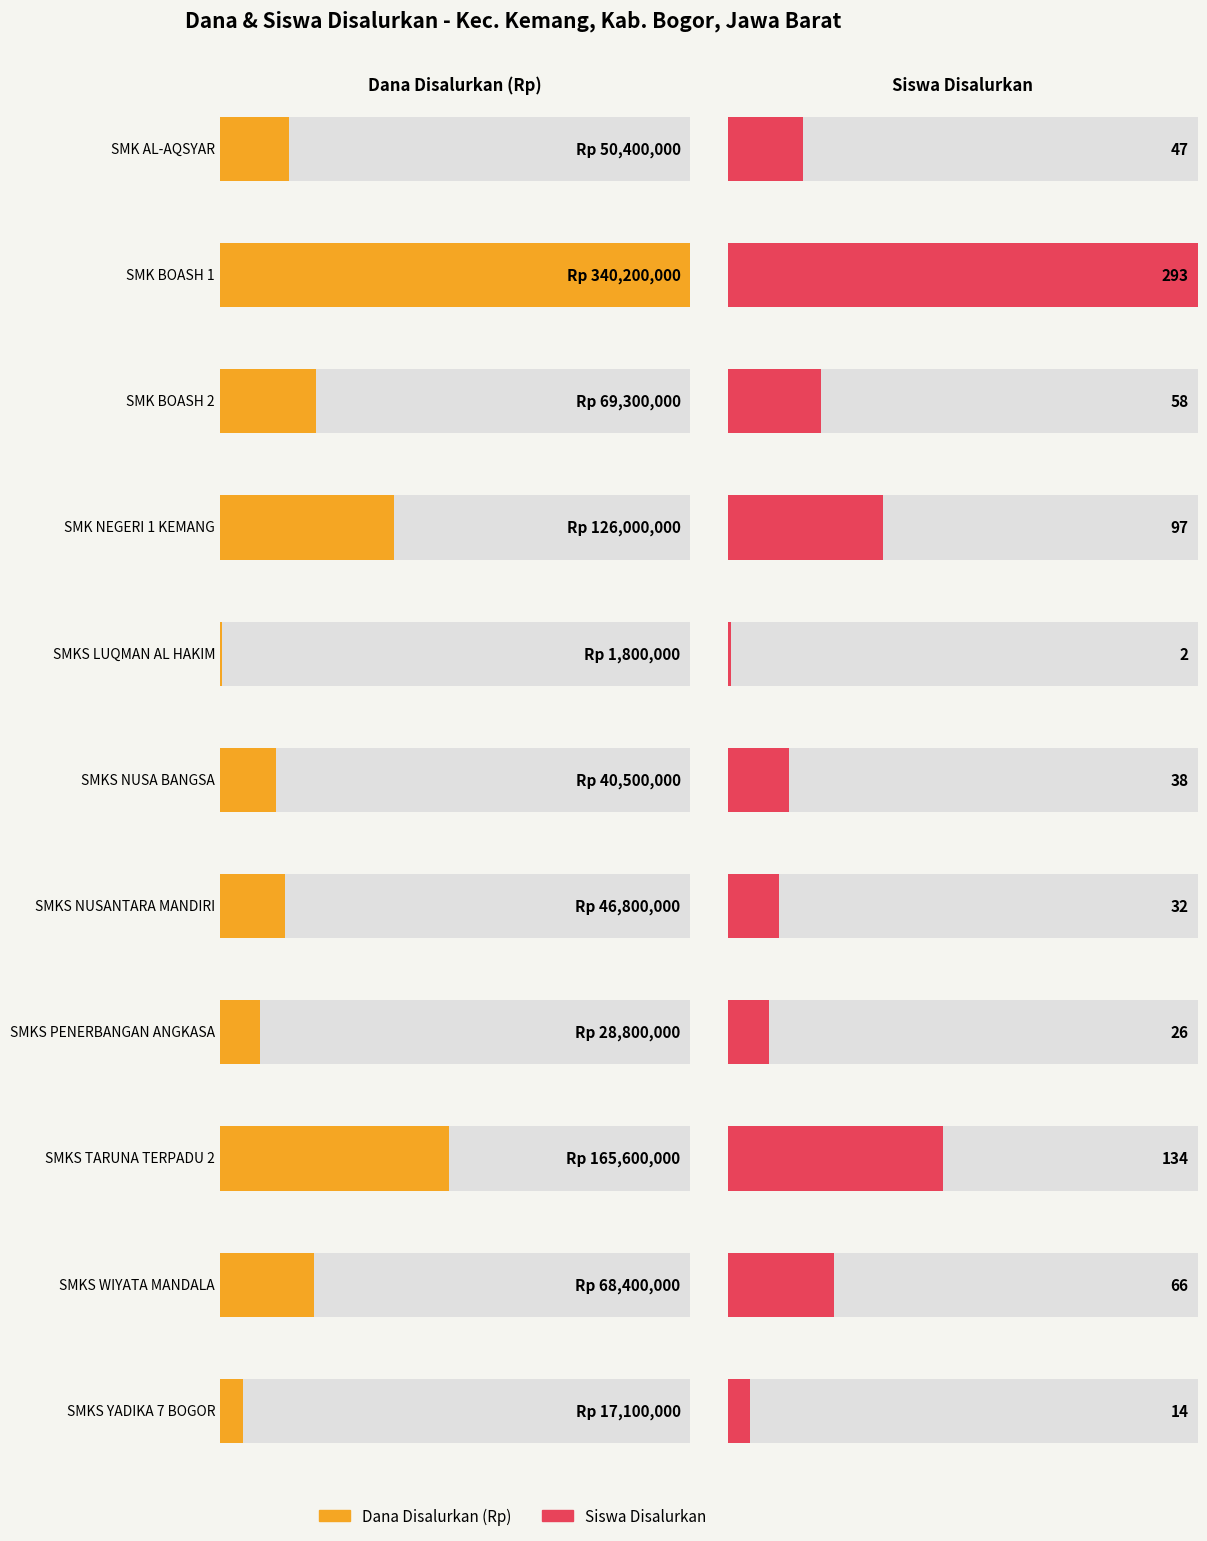

How many groups of bars are there?

11